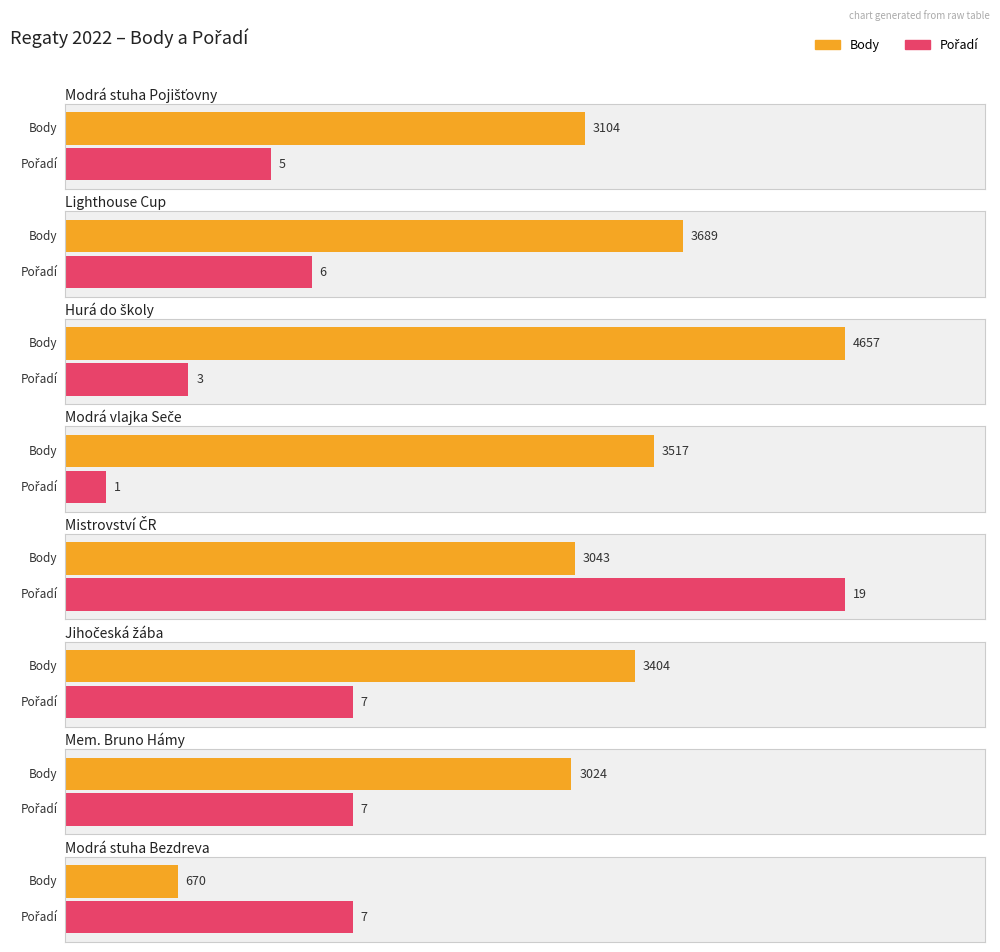

What is the sum of all Pořadí values?

55